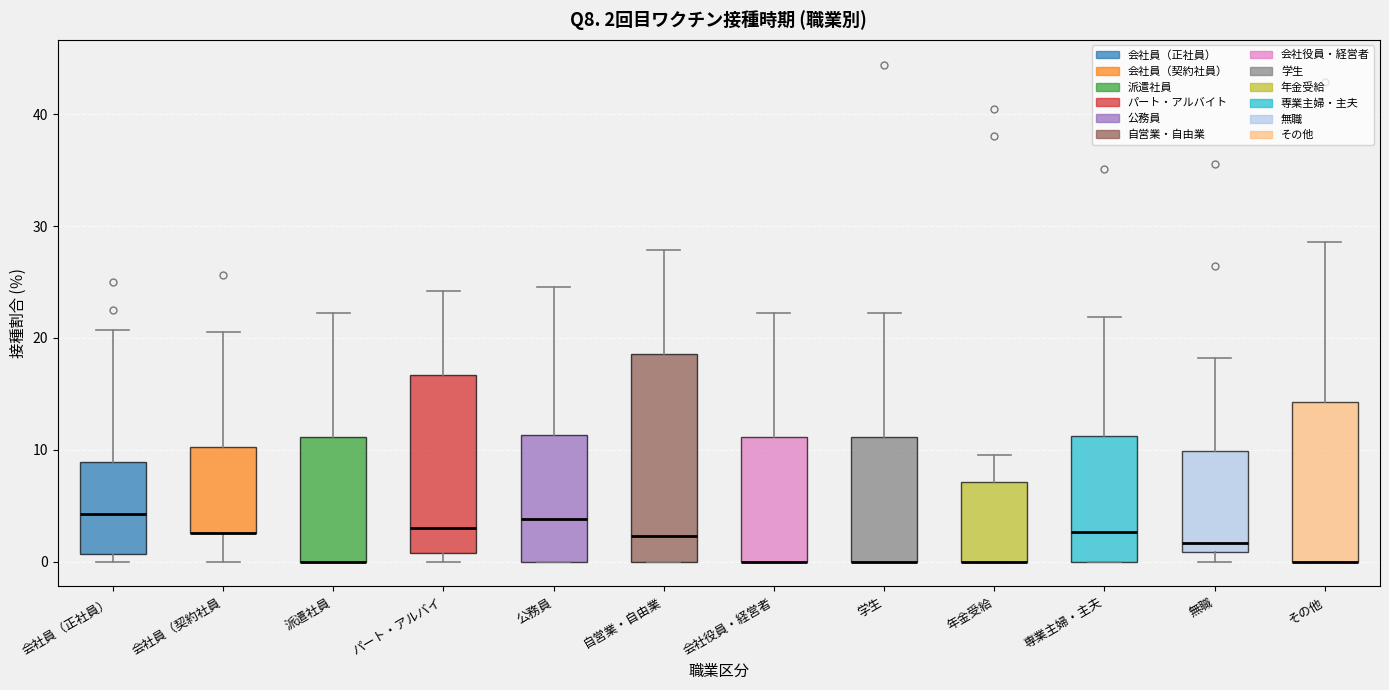

Comparing the boxes themselves (not the whiskers), which one is the tallest?

自営業・自由業